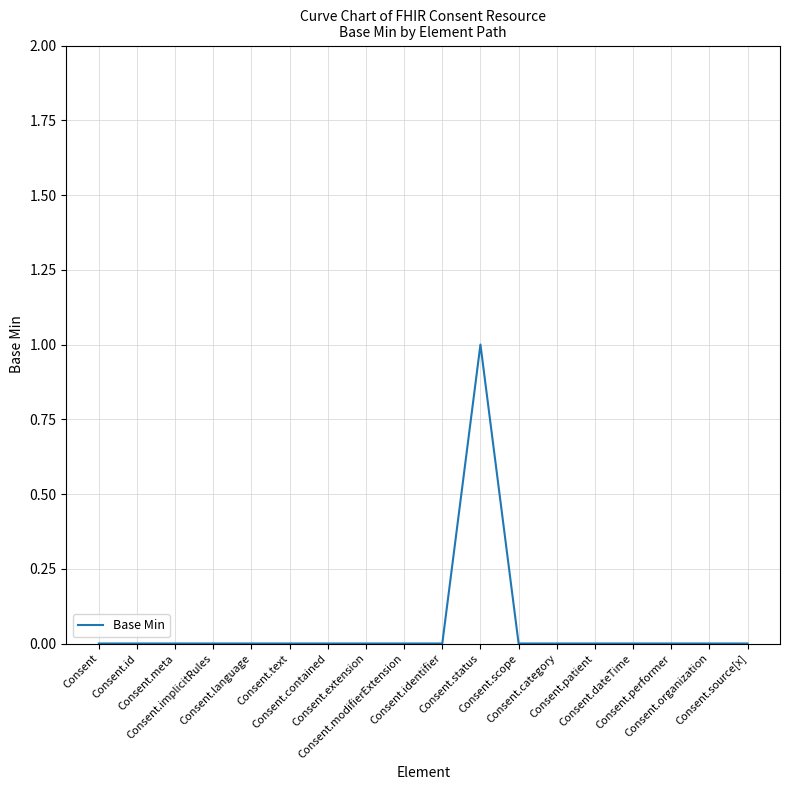

What is the maximum value shown in the chart?

1